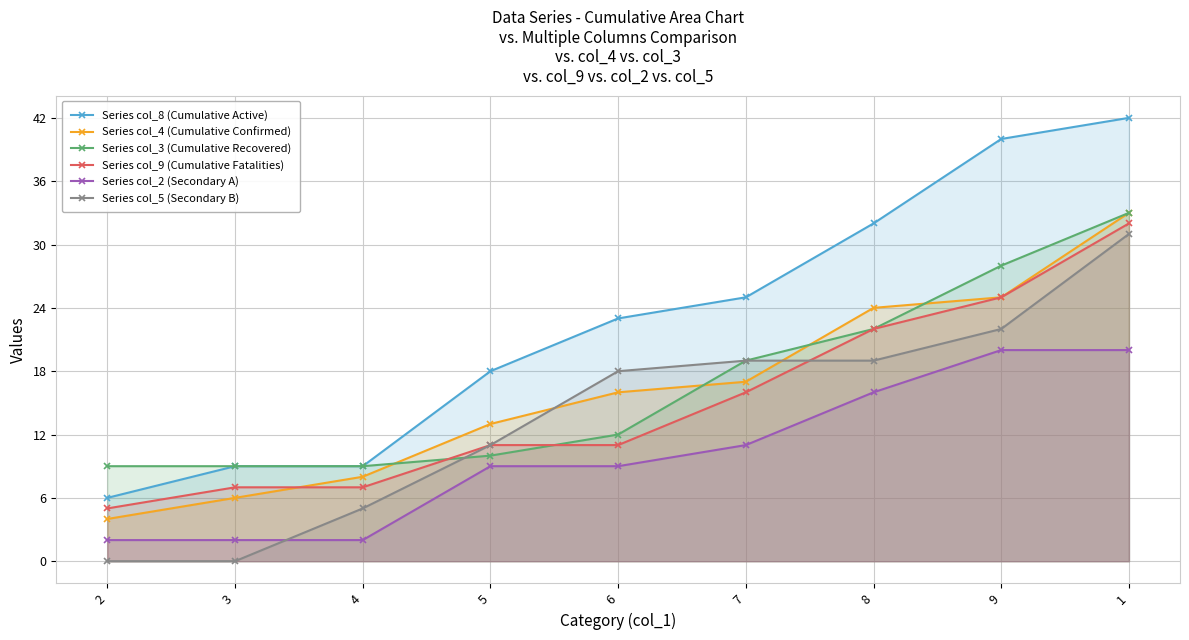

How many data points in Series col_3 (Cumulative Recovered) are less than 12?

4